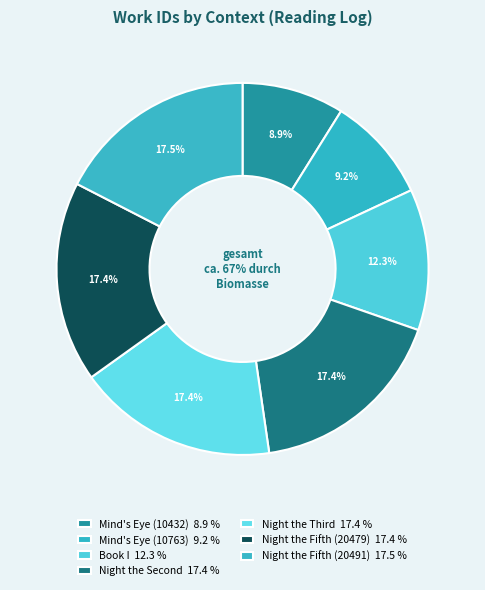

What percentage is NOT represented by Mind's Eye (10763)?

90.8%